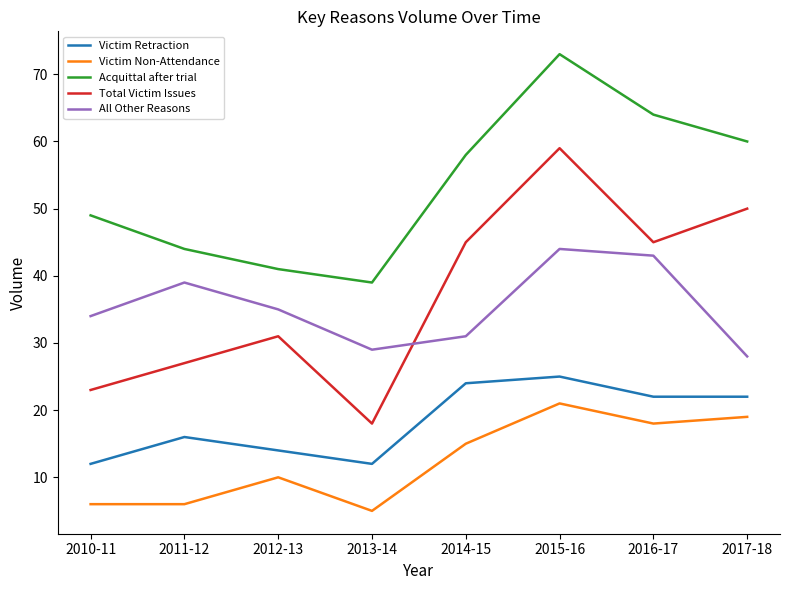

Where is All Other Reasons nearest to the value 36?

2012-13